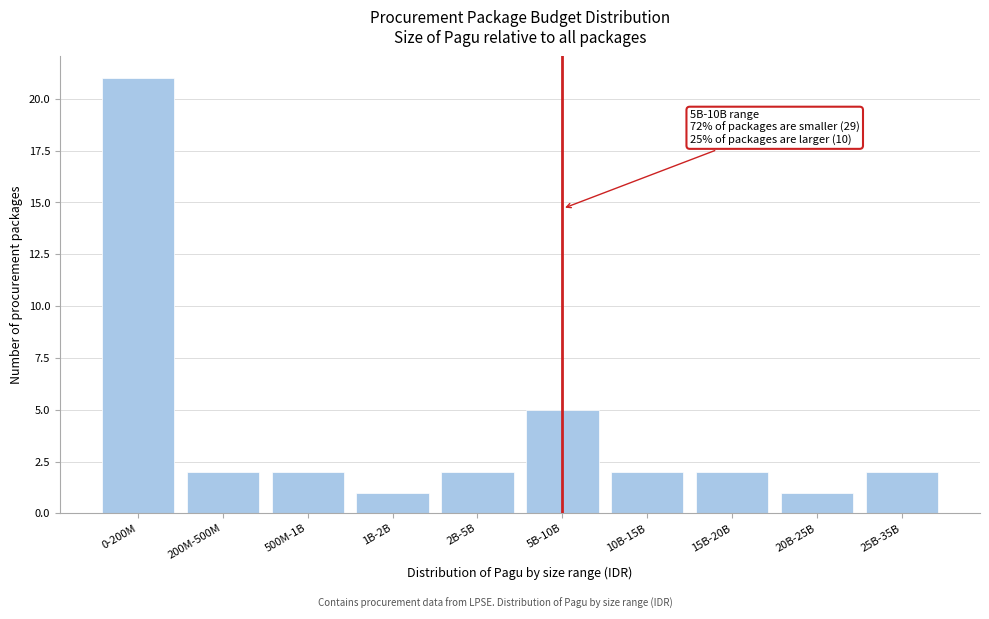

Reading left to right, extract all data points from this chart.

21	2	2	1	2	5	2	2	1	2